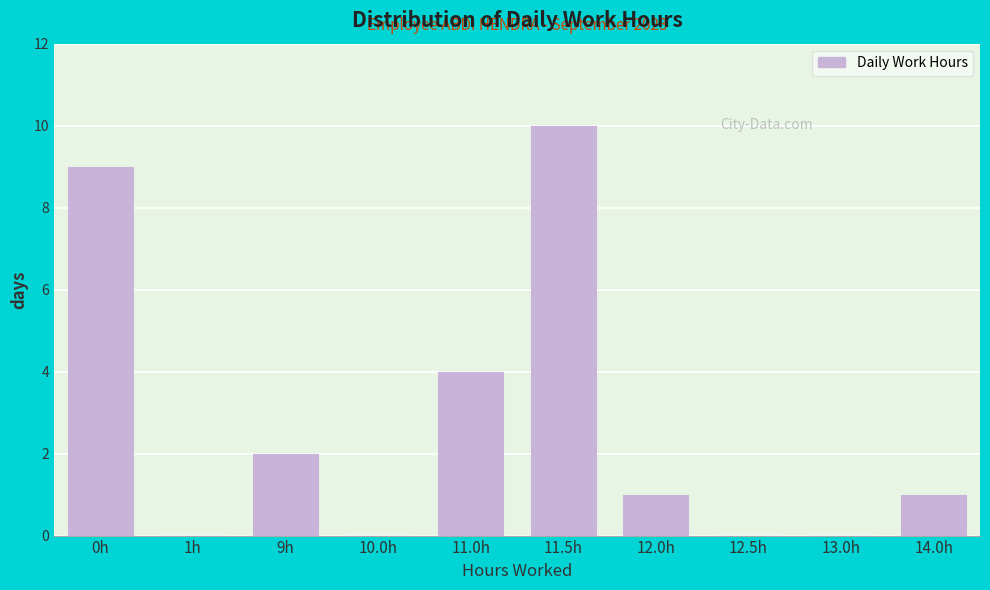

Reading left to right, transcribe all the data shown in this chart.

0h=9	1h=0	9h=2	10.0h=0	11.0h=4	11.5h=10	12.0h=1	12.5h=0	13.0h=0	14.0h=1